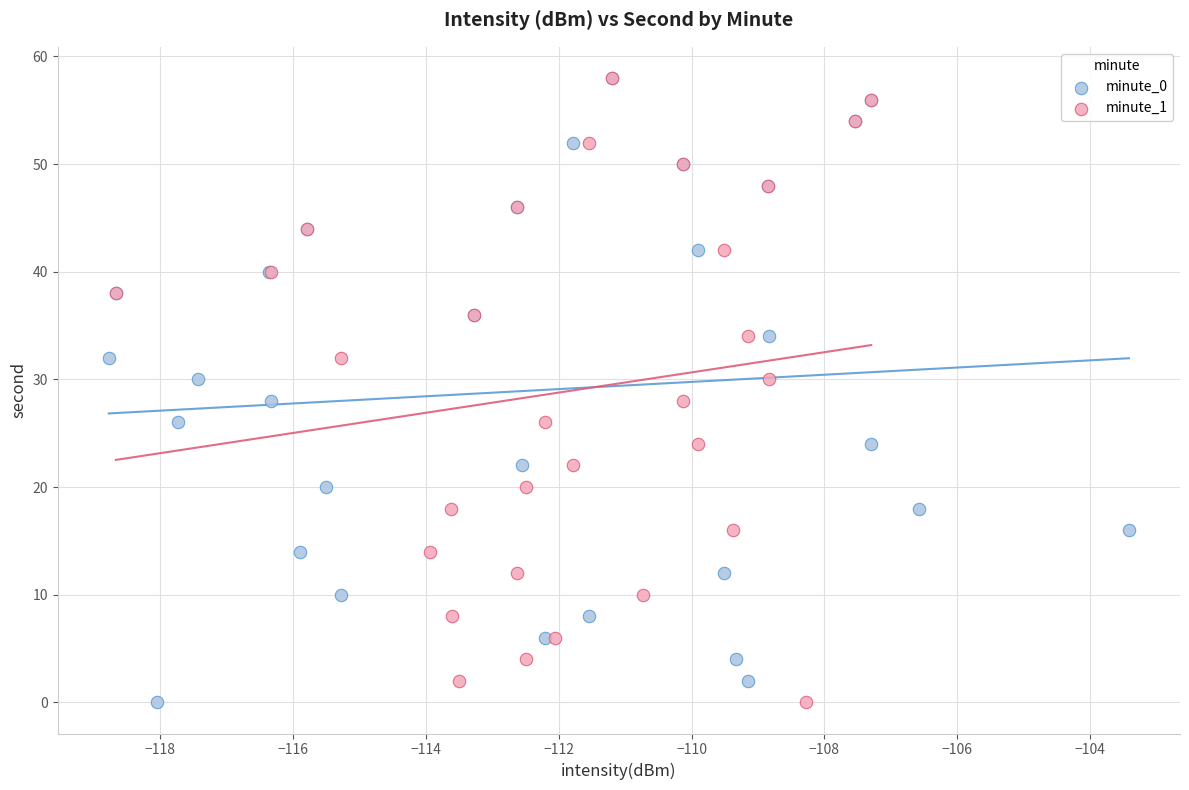

What are all the series names shown in the legend?

minute_0, minute_1